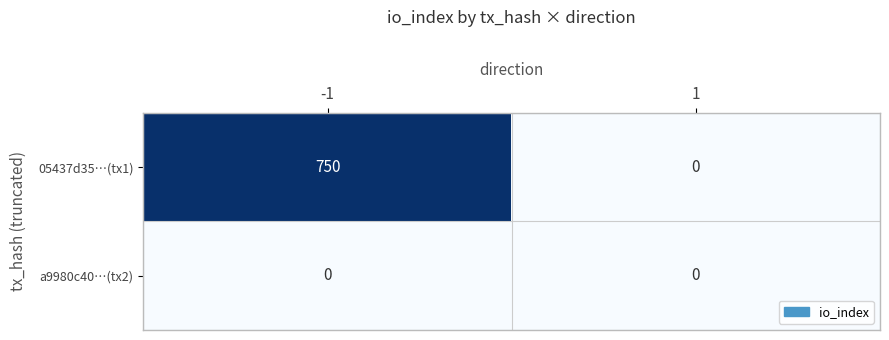

How many values in the 05437d35…(tx1) series are below 750?

1